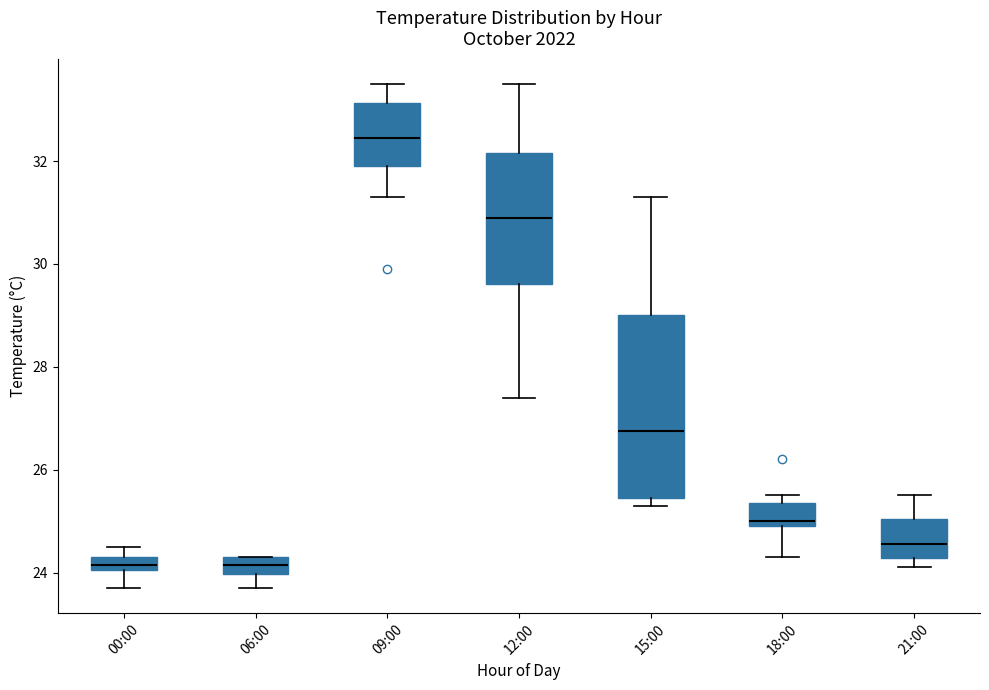

Where is the lower edge of the box for 12:00 on the y-axis? The values are not printed on the chart, so give them approximately, as read against the axis.

29.6